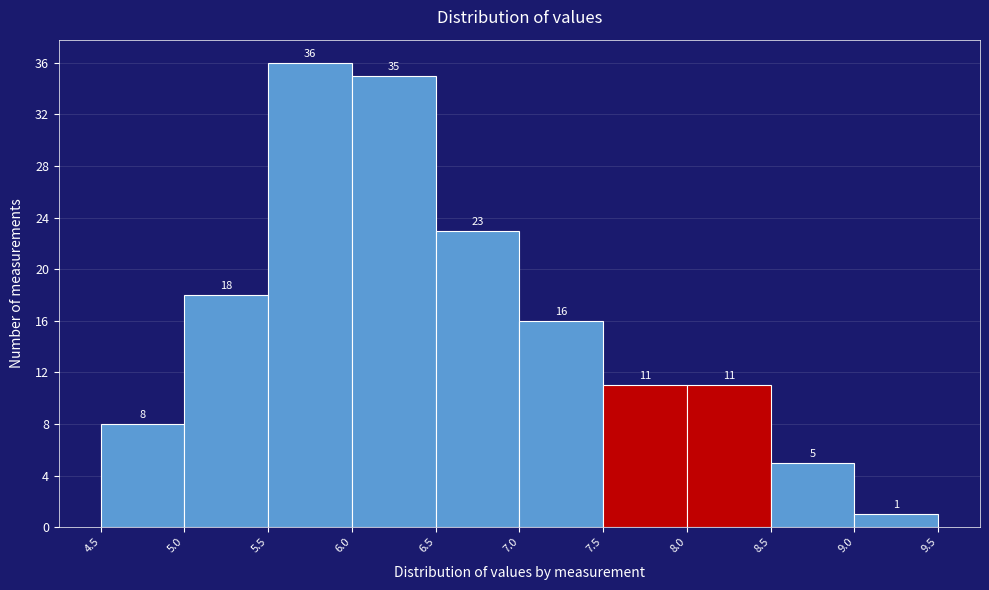

Reading left to right, transcribe this chart: for each bar, give the range it covers on the x-axis and its height.

4.5 to 5.0: 8
5.0 to 5.5: 18
5.5 to 6.0: 36
6.0 to 6.5: 35
6.5 to 7.0: 23
7.0 to 7.5: 16
7.5 to 8.0: 11
8.0 to 8.5: 11
8.5 to 9.0: 5
9.0 to 9.5: 1